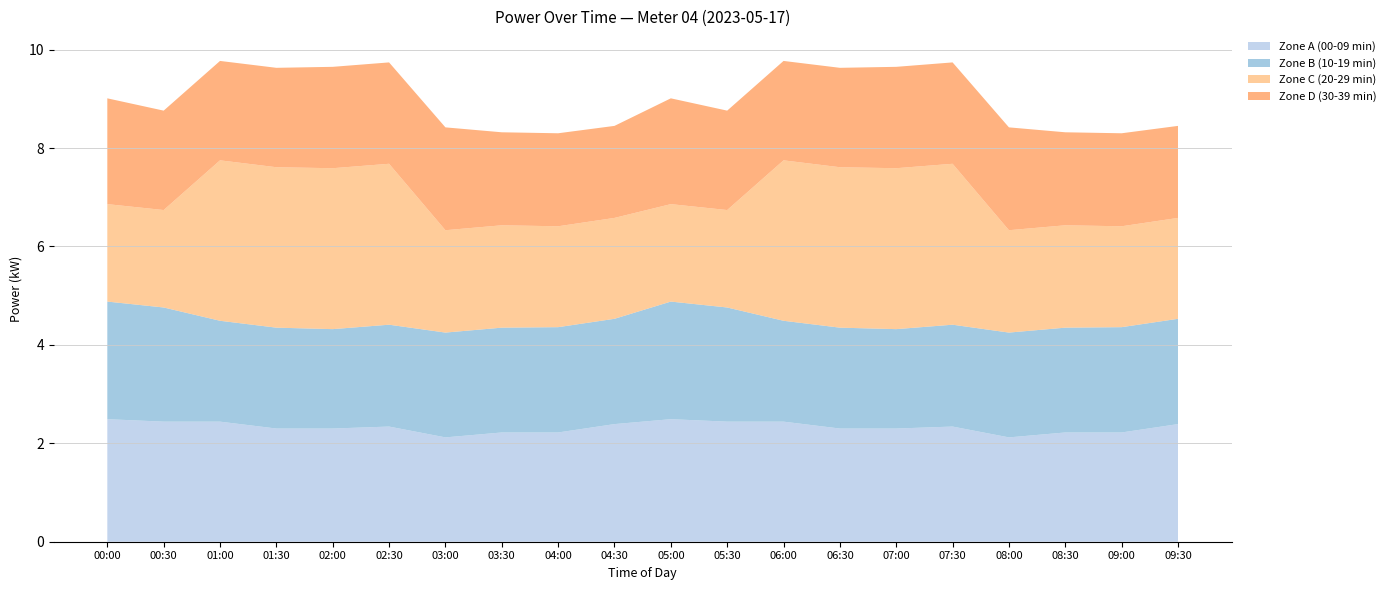

Reading left to right, transcribe all the data shown in this chart.

00:00-00:59: 00:00=2.5	01:00=2.4	02:00=2.4	03:00=2.3	04:00=2.3	05:00=2.3	06:00=2.1	07:00=2.2	08:00=2.2	09:00=2.4	10:00=2.4	11:00=2.3	12:00=2.0	13:00=2.0	14:00=2.0	15:00=2.1	16:00=2.1	17:00=2.1	18:00=2.1	19:00=2.1
01:00-01:59: 00:00=2.0	01:00=2.0	02:00=3.3	03:00=3.3	04:00=3.3	05:00=3.3	06:00=2.1	07:00=2.1	08:00=2.0	09:00=2.0	10:00=2.1	11:00=2.0	12:00=2.0	13:00=2.0	14:00=2.1	15:00=2.1	16:00=2.1	17:00=1.9	18:00=1.9	19:00=1.9
02:00-02:59: 00:00=1.9	01:00=2.1	02:00=2.1	03:00=2.2	04:00=2.2	05:00=2.2	06:00=2.2	07:00=2.1	08:00=2.1	09:00=2.1	10:00=2.1	11:00=2.1	12:00=2.1	13:00=2.0	14:00=2.0	15:00=2.0	16:00=2.0	17:00=2.1	18:00=2.1	19:00=2.1
03:00-03:59: 00:00=2.1	01:00=1.9	02:00=1.9	03:00=1.9	04:00=1.9	05:00=2.0	06:00=2.0	07:00=2.0	08:00=2.0	09:00=2.0	10:00=2.0	11:00=2.1	12:00=2.1	13:00=2.1	14:00=2.1	15:00=2.1	16:00=2.1	17:00=2.2	18:00=2.2	19:00=2.2